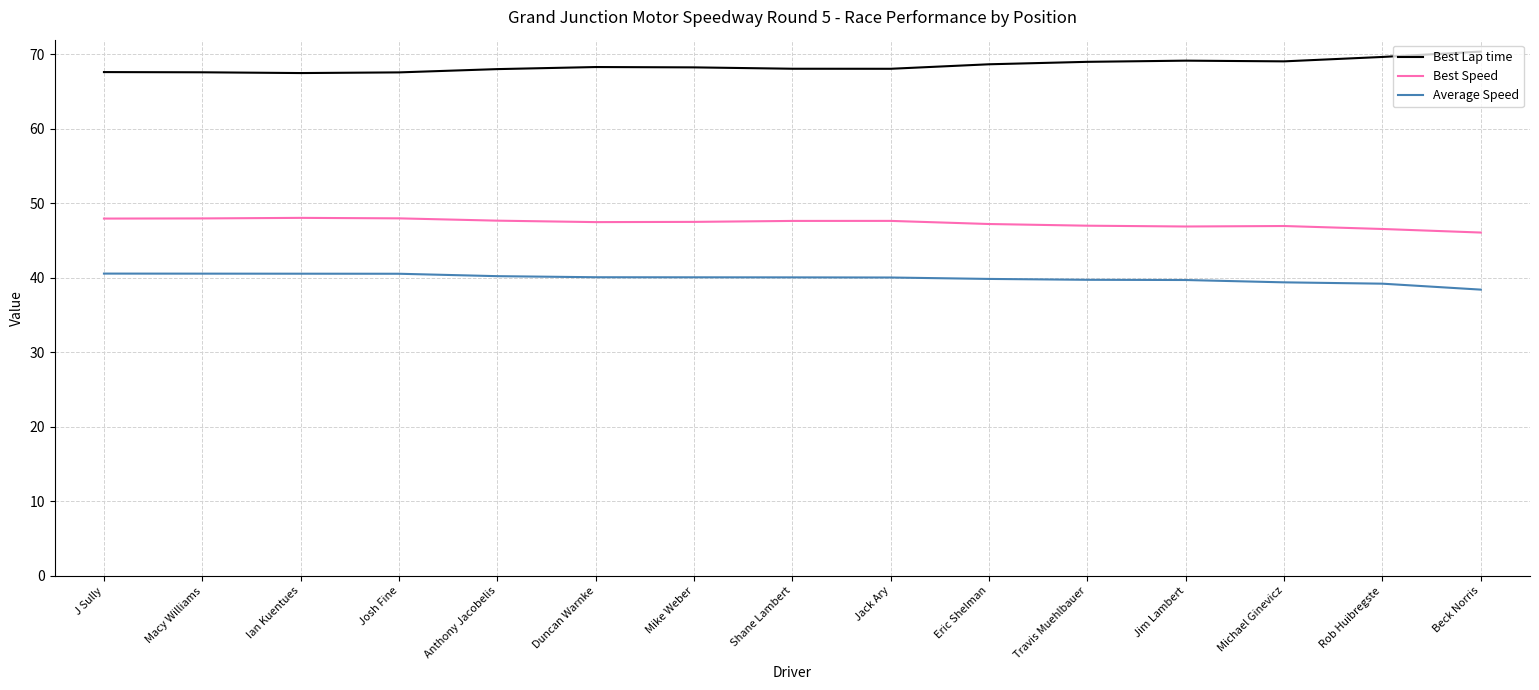

What is the smallest value displayed?

38.4